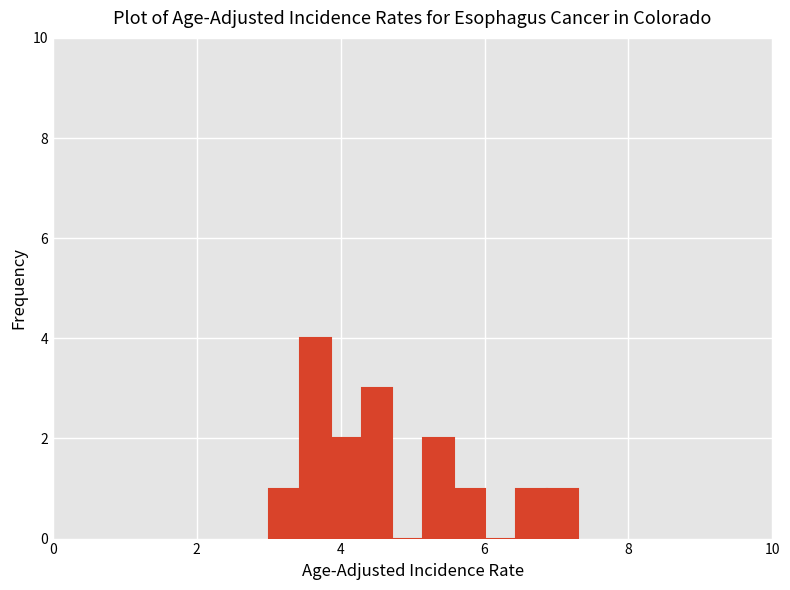

Read against the x-axis, roughly where is the centre of the tallest bar?

3.6